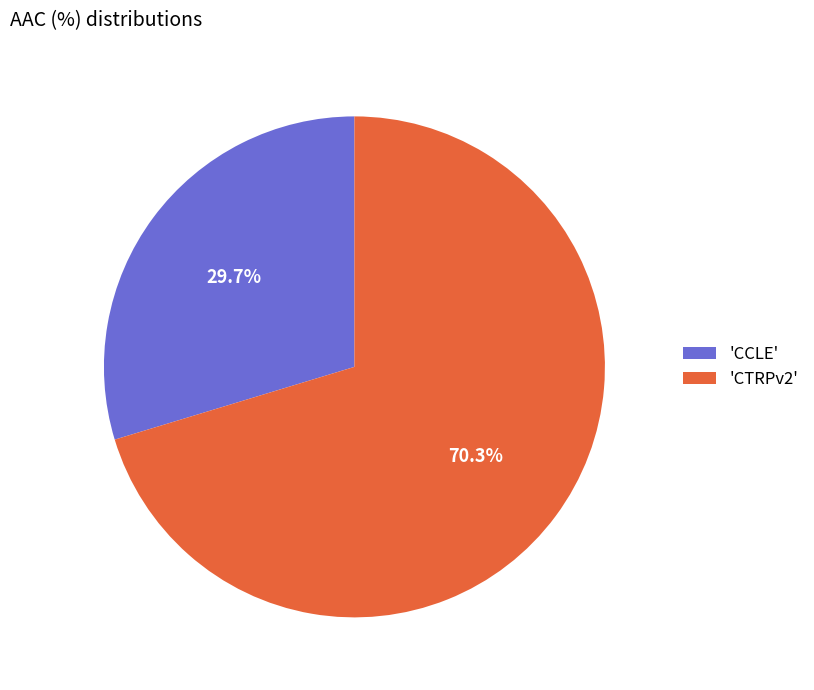

Do 'CCLE' and 'CTRPv2' together represent more than half of the pie?

Yes